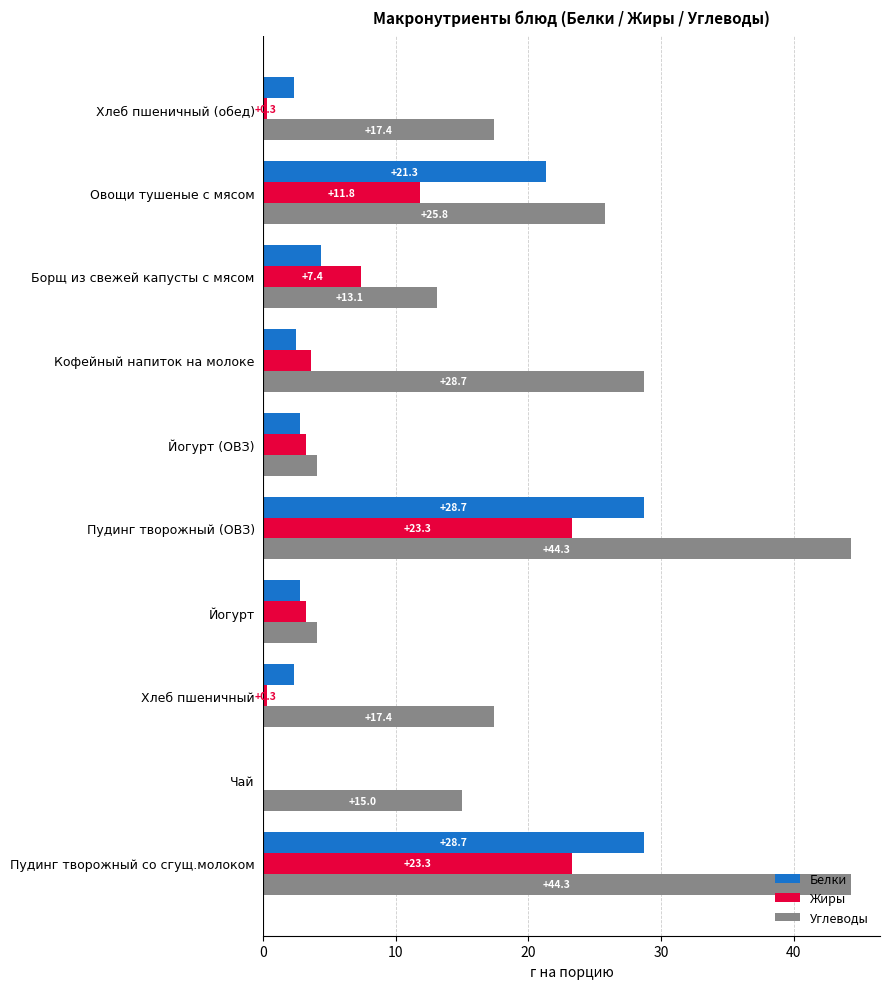

Where is Белки nearest to the value 14?

Овощи тушеные с мясом